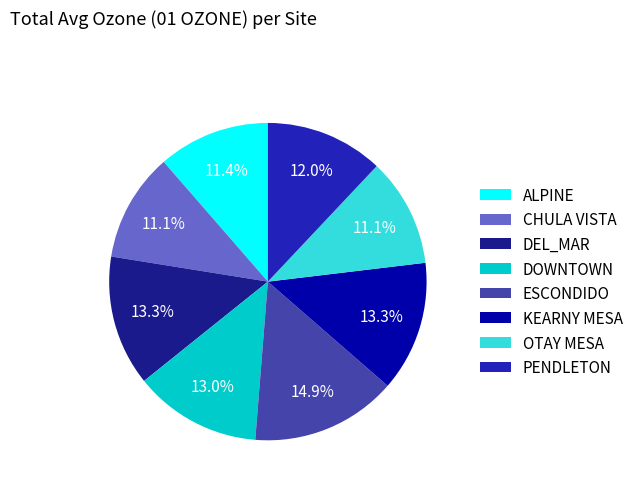

What is the largest slice in the pie chart?

ESCONDIDO